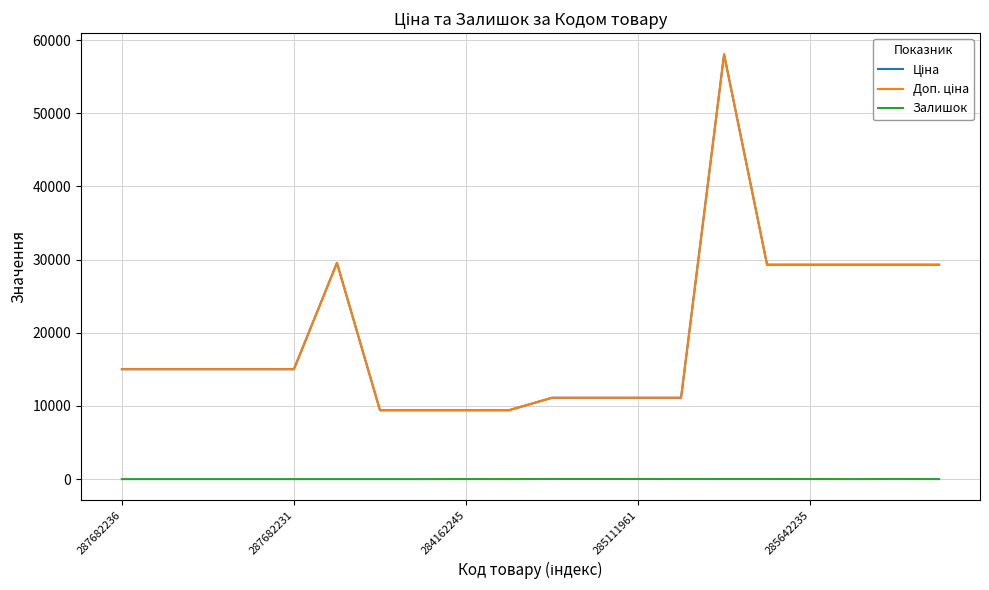

Is this an area chart (filled region under the line)?

No